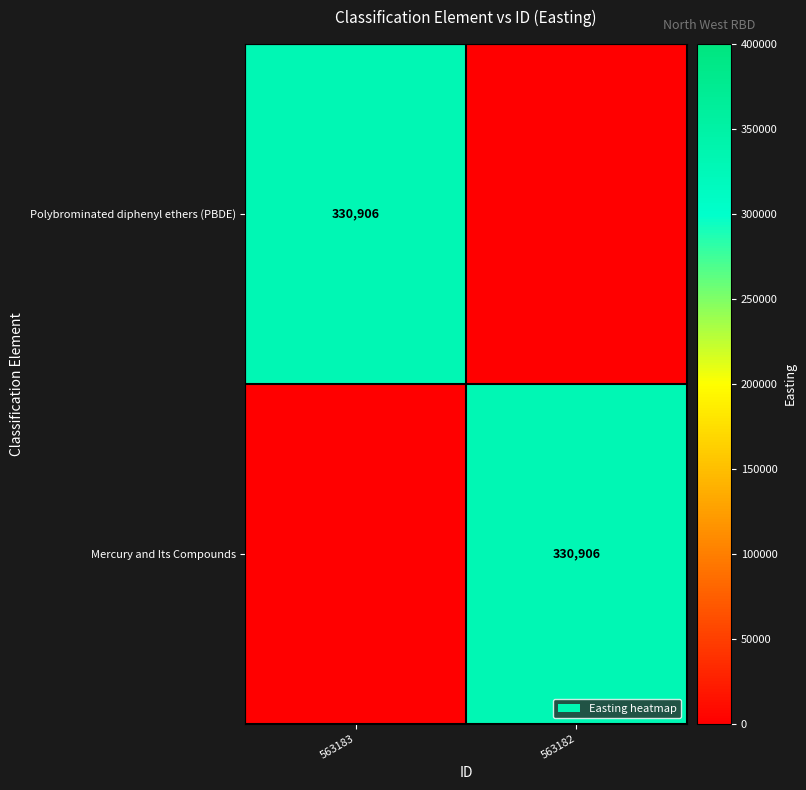

The Mercury and Its Compounds series shows 330906 at 563182. True or false?

True